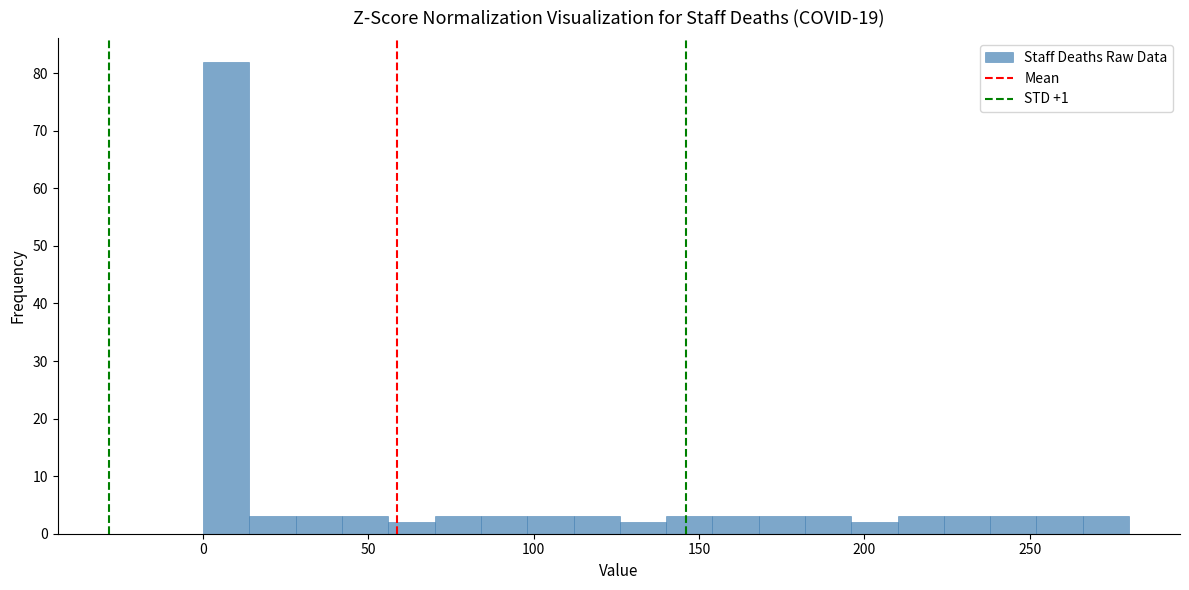

Around what value on the x-axis is the tallest bar? Give the approximate position of its centre, as read against the axis.

5